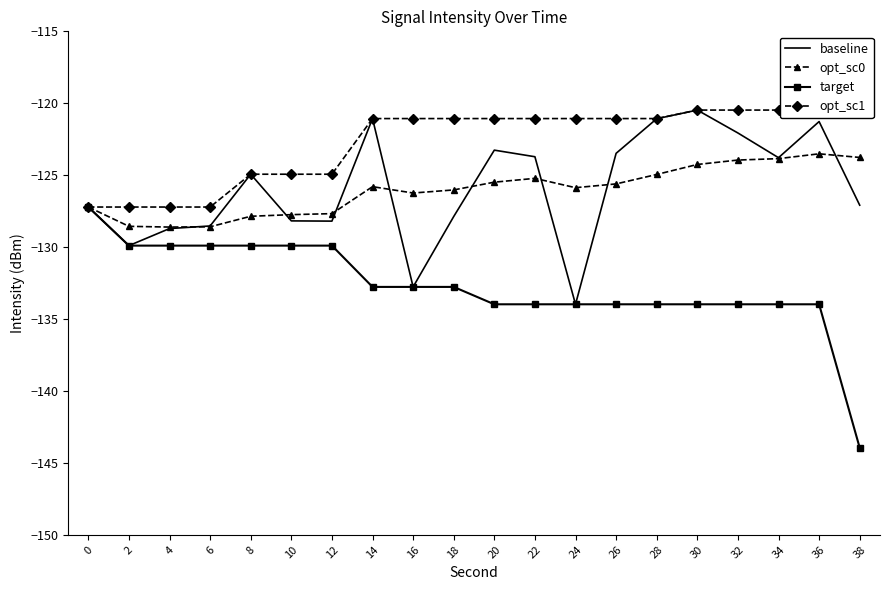

List the series in order of their peak value, lowest first.

target, opt_sc0, baseline, opt_sc1